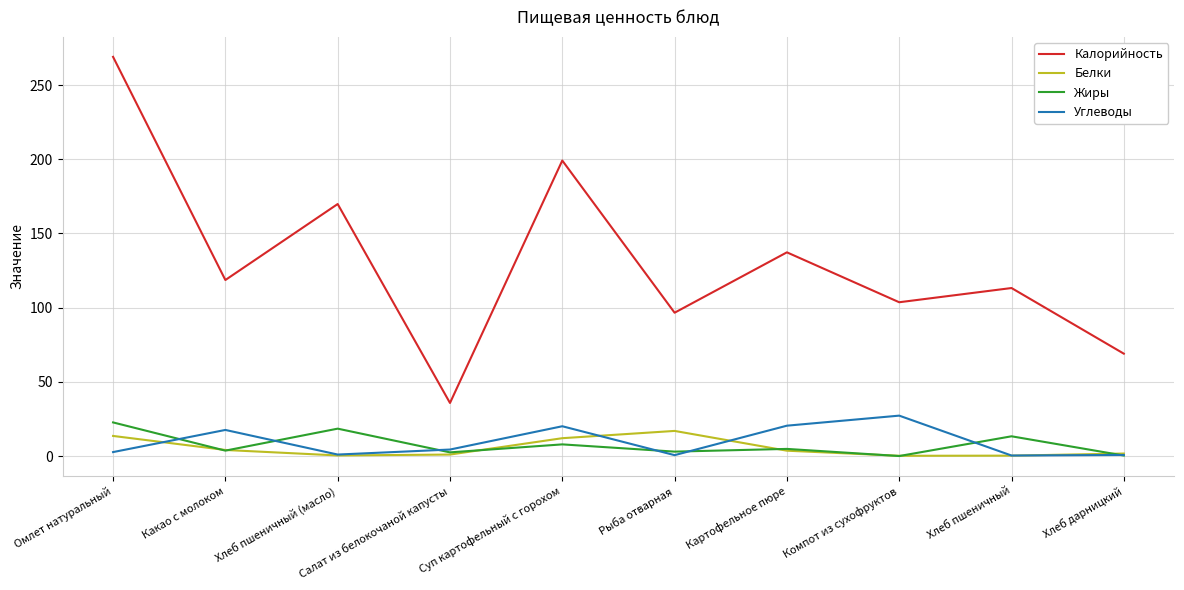

Where is the first local maximum for Углеводы?

Какао с молоком